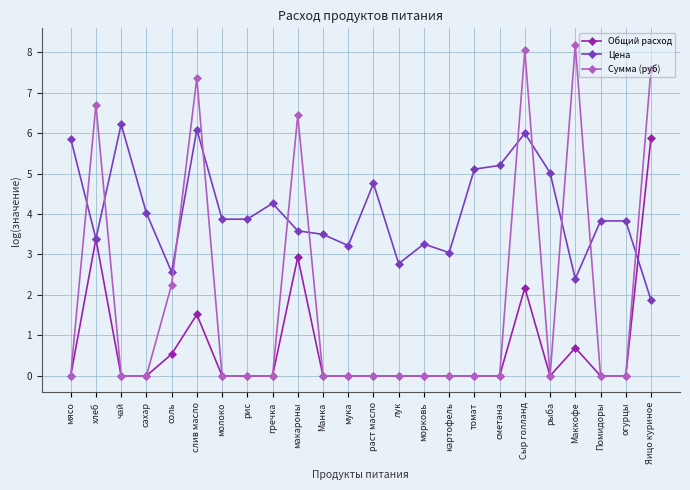

Which series changed the most between картофель and Сыр голланд?

Сумма (руб)